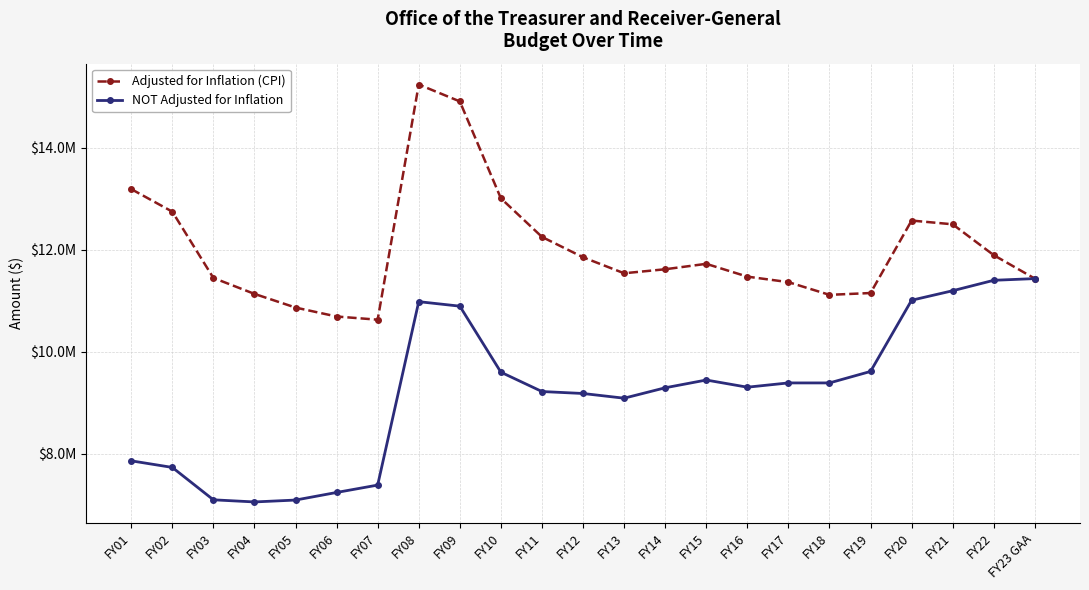

What is the minimum value shown in the chart?

7054378